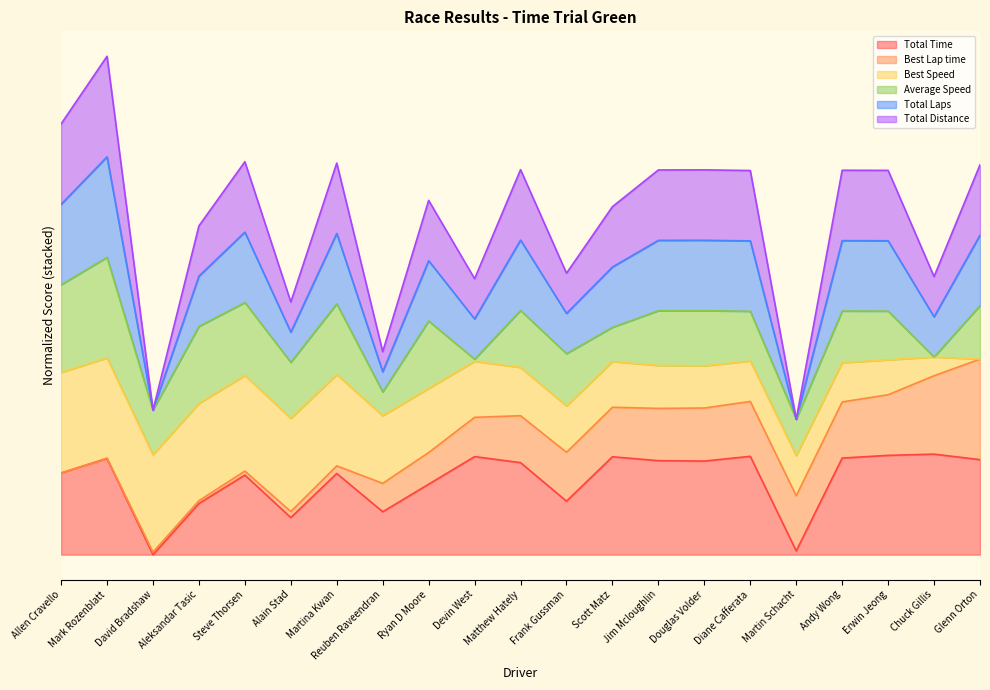

What is the sum of the Total Time values at Martina Kwan and Andy Wong?

176.8